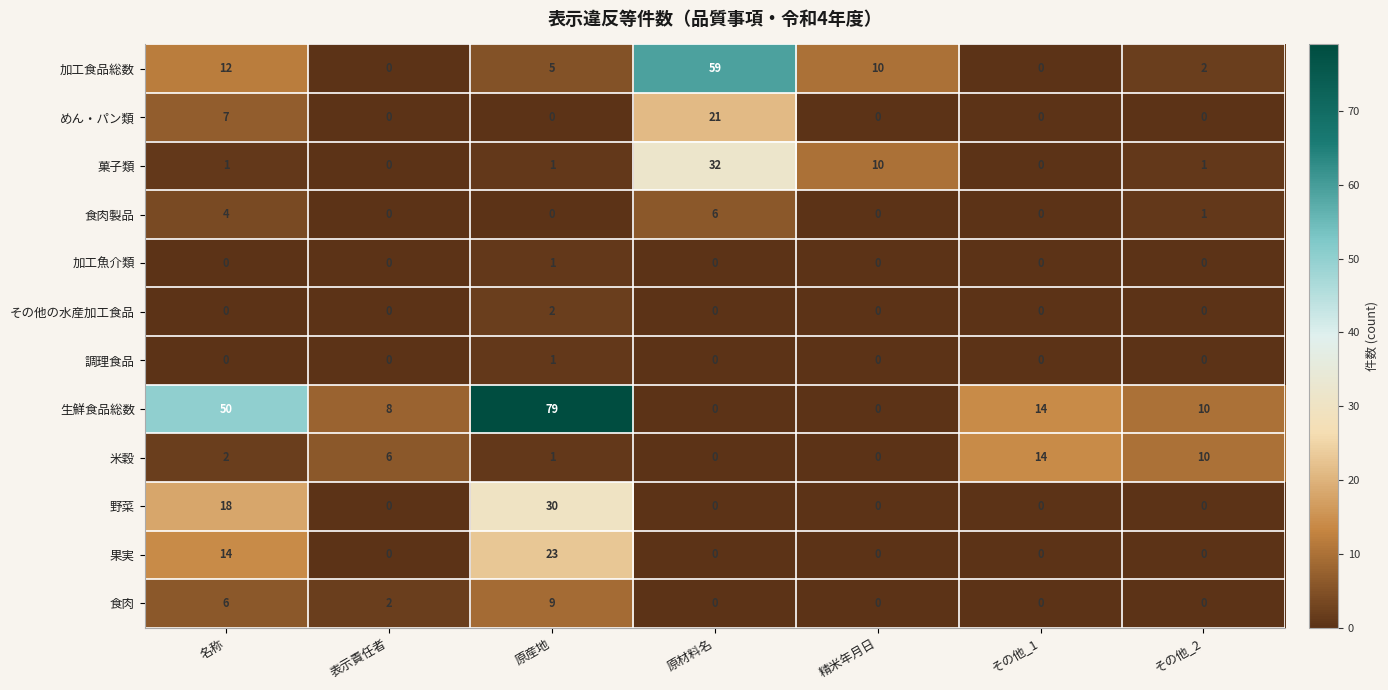

How many values in the 生鮮食品総数 series are below 10?

3